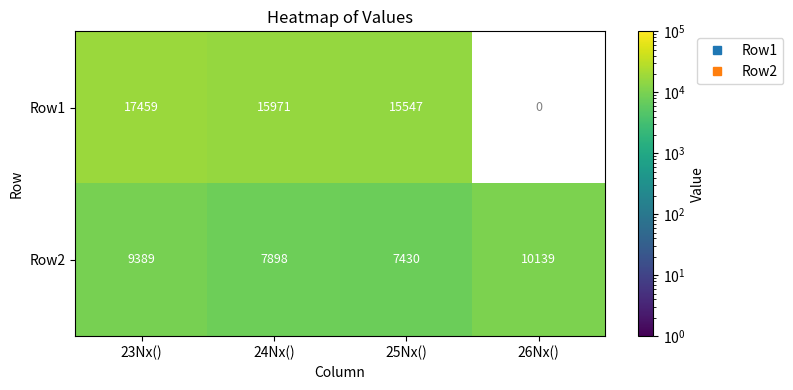

List the series in order of their peak value, highest first.

Row1, Row2